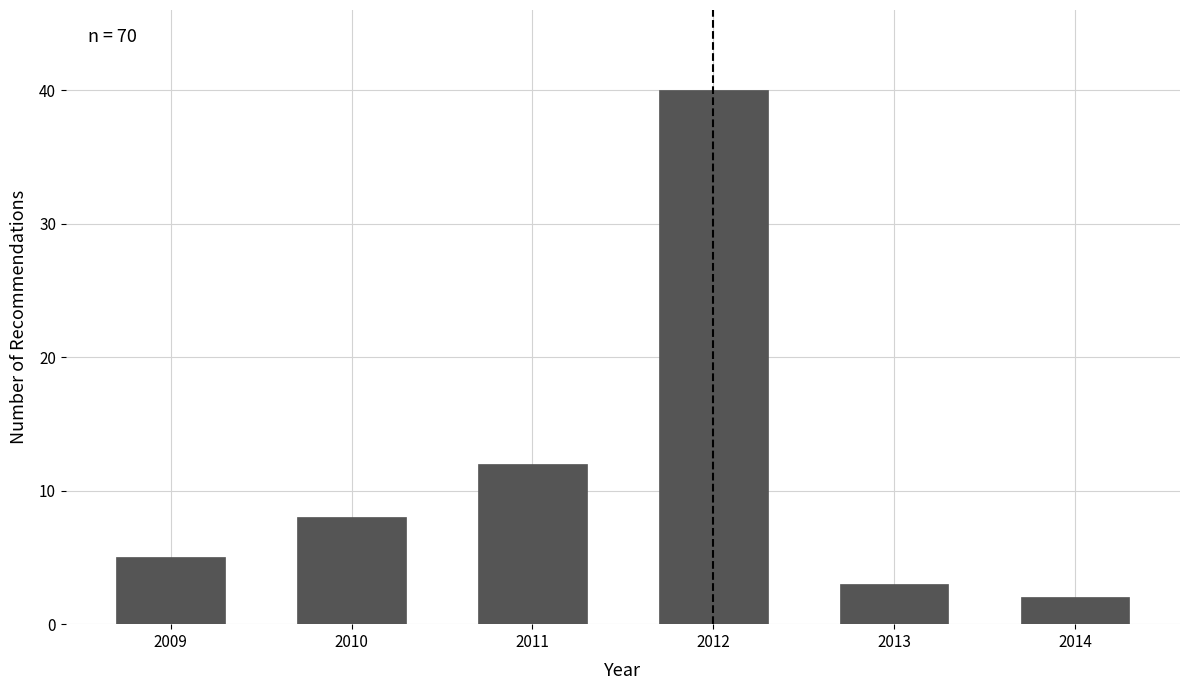

Reading right to left, what are all the values shown in this chart?

2014=2	2013=3	2012=40	2011=12	2010=8	2009=5